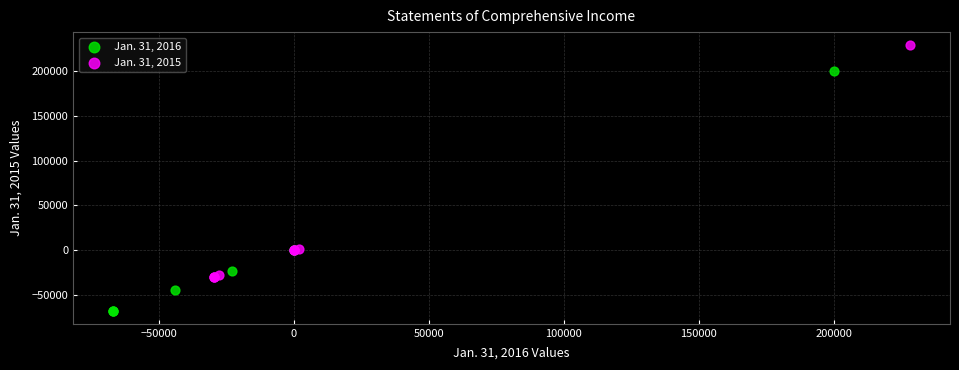

Which series contains the lowest Y value?

Jan. 31, 2016